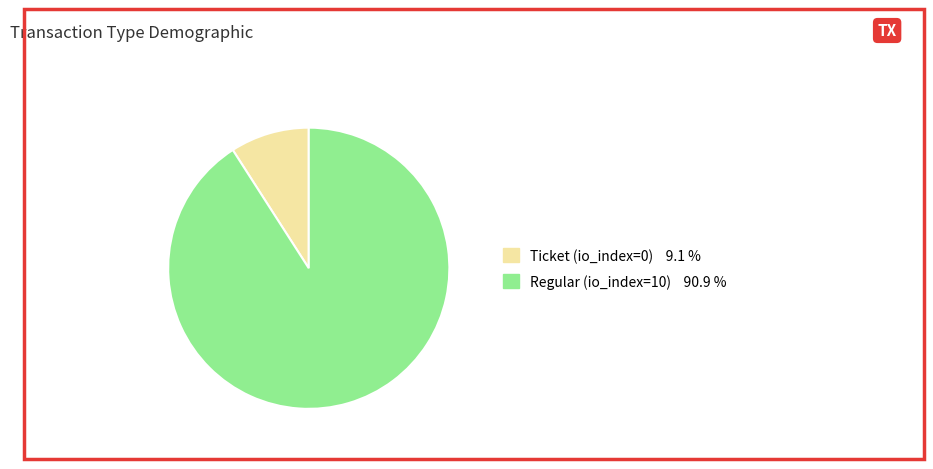

Is there a majority slice in this chart?

Yes